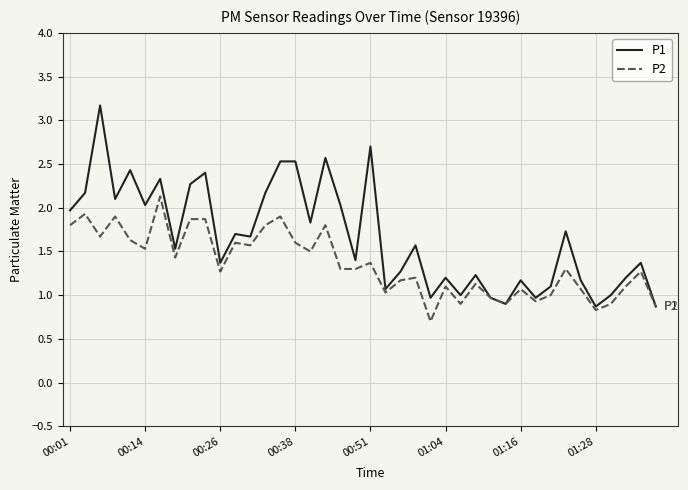

Which series has the largest total across all categories?

P1